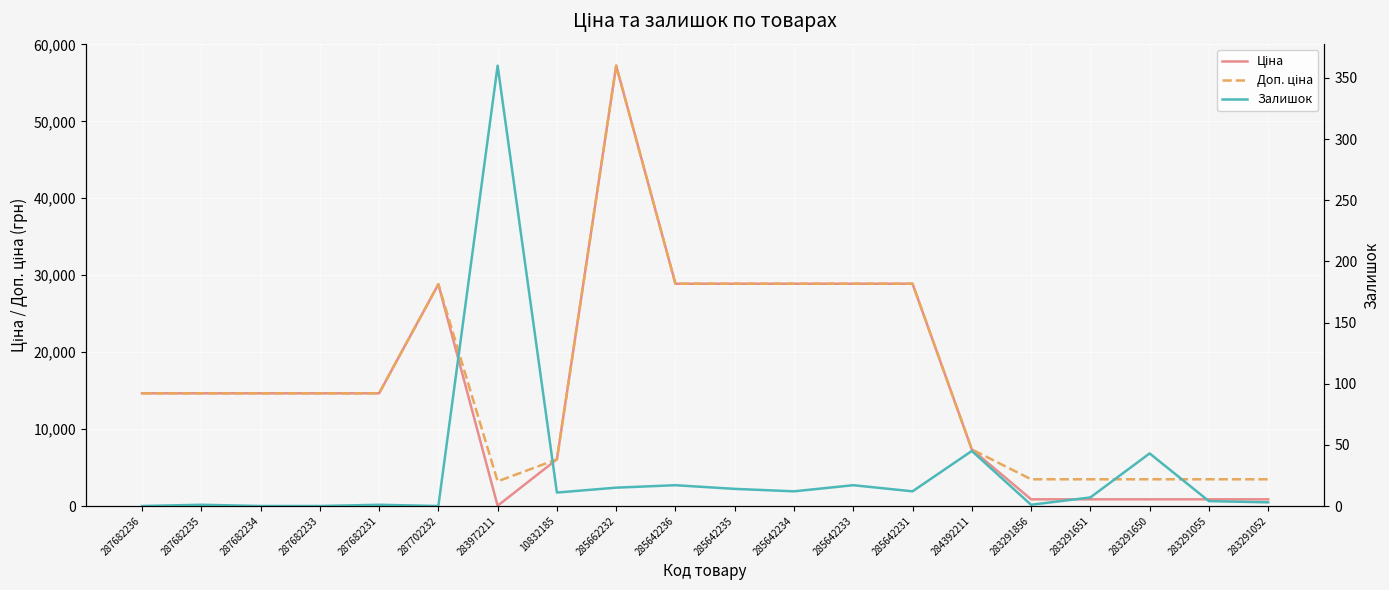

The value of Ціна at 10832185 is 7986.9. True or false?

False